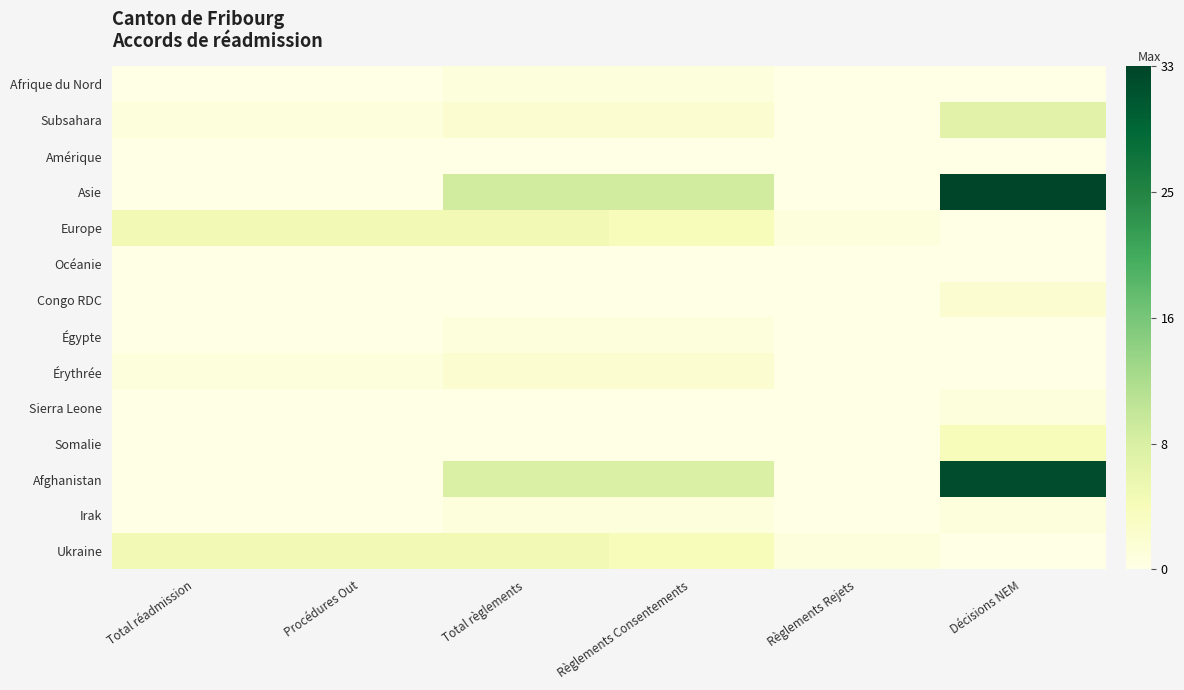

At Total réadmission, list the series in order from smallest to largest.

Afrique du Nord, Amérique, Asie, Océanie, Congo RDC, Égypte, Sierra Leone, Somalie, Afghanistan, Irak, Subsahara, Érythrée, Europe, Ukraine